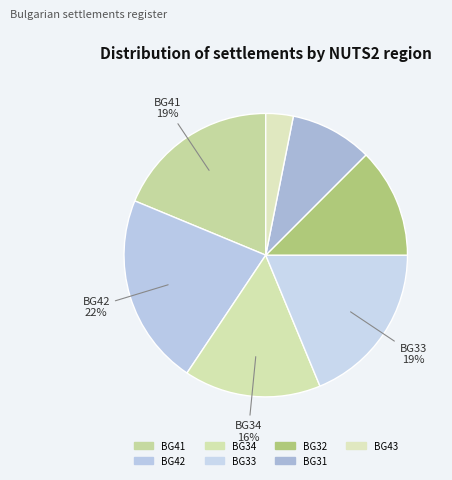

How many segments does this pie chart have?

7